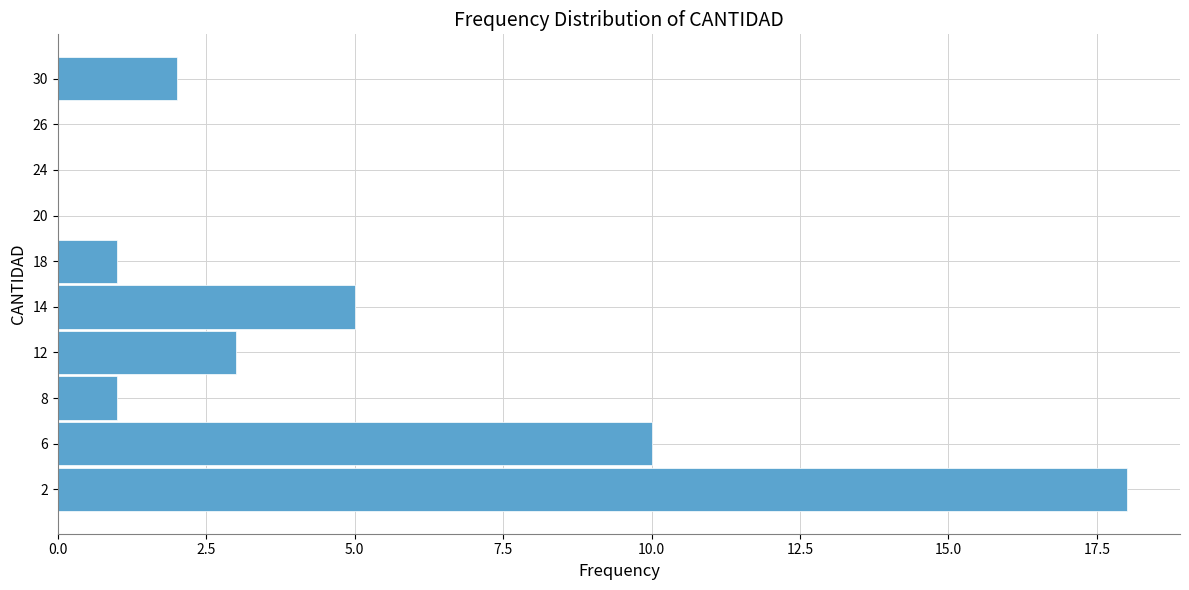

Reading bottom to top, extract all data points from this chart.

2=18	6=10	8=1	12=3	14=5	18=1	20=0	24=0	26=0	30=2